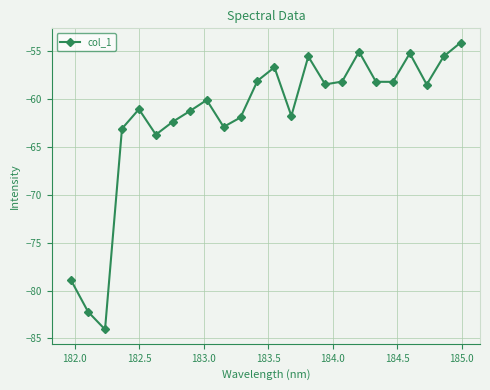

What is the value of the 24th point from the left?

-54.1